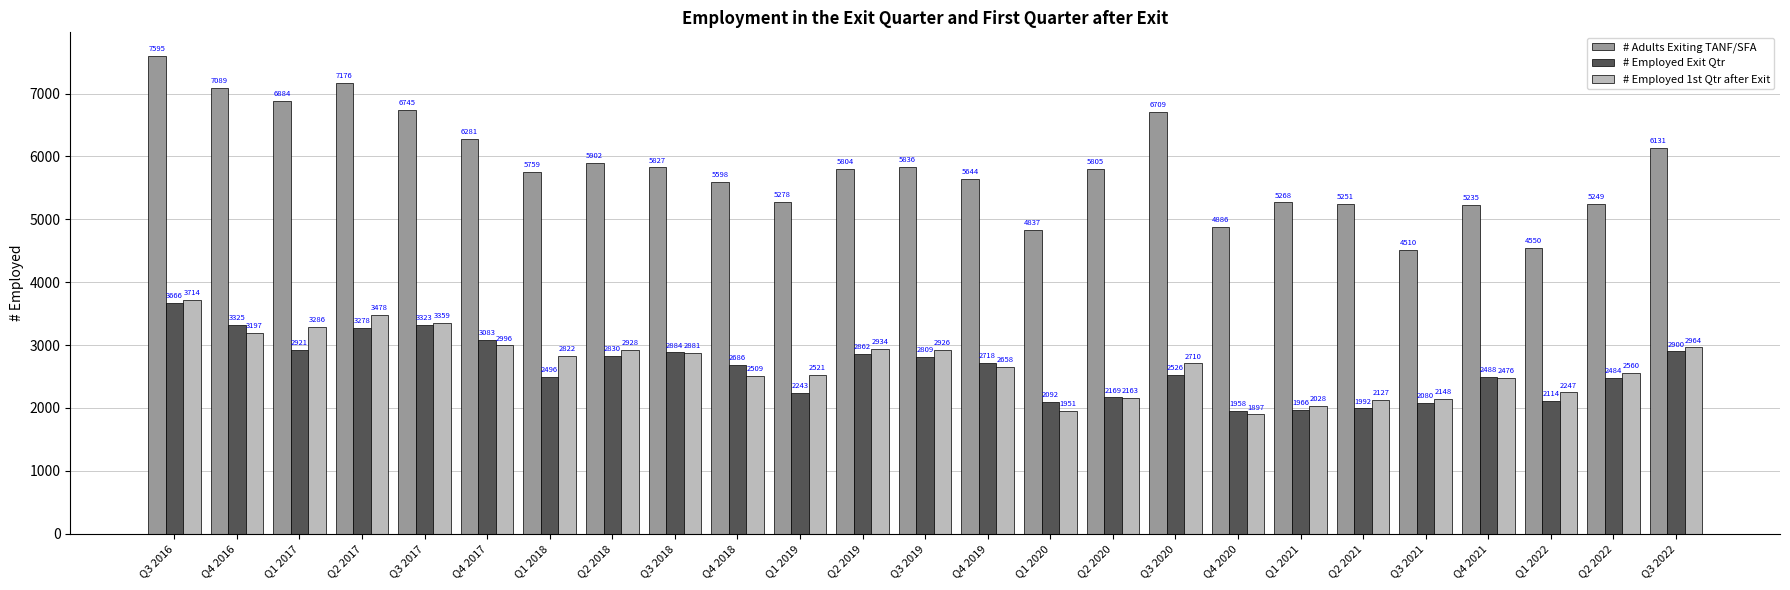

True or false: # Adults Exiting TANF/SFA has a value of 7597 at Q4 2018.

False